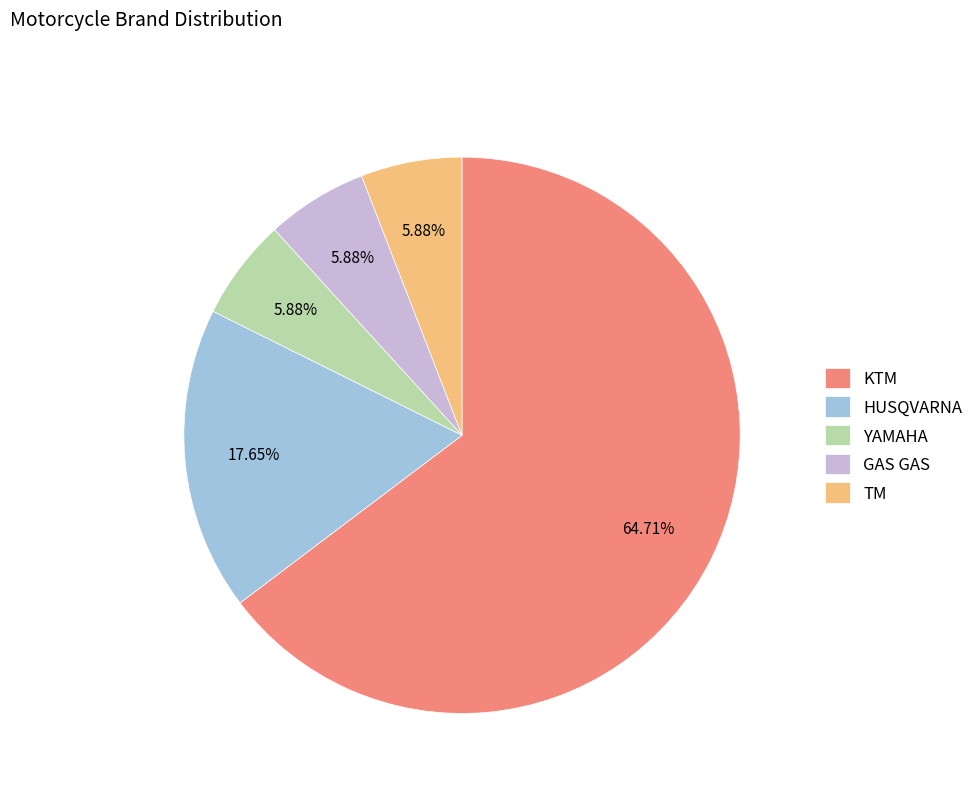

What is the ratio of the value at KTM to the value at HUSQVARNA?

3.7